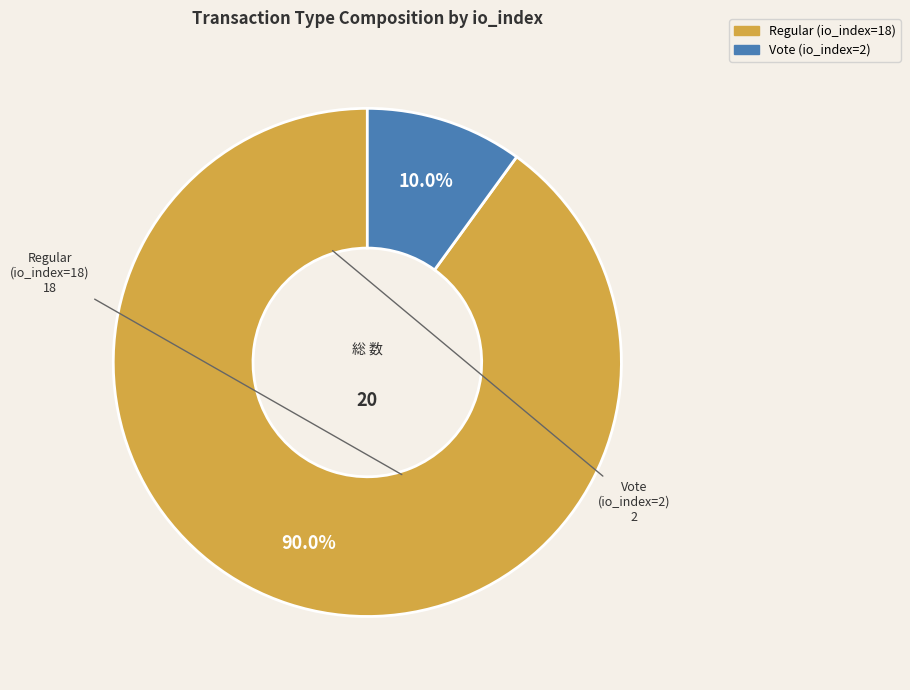

Rank the categories by value from lowest to highest.

Vote (io_index=2), Regular (io_index=18)